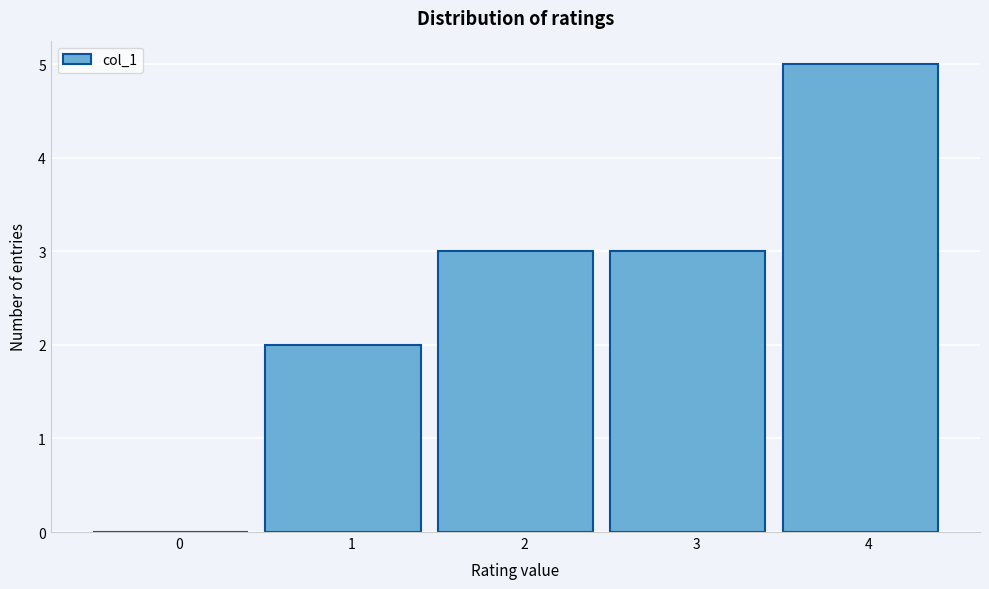

Reading left to right, transcribe all the data shown in this chart.

0=0	1=2	2=3	3=3	4=5